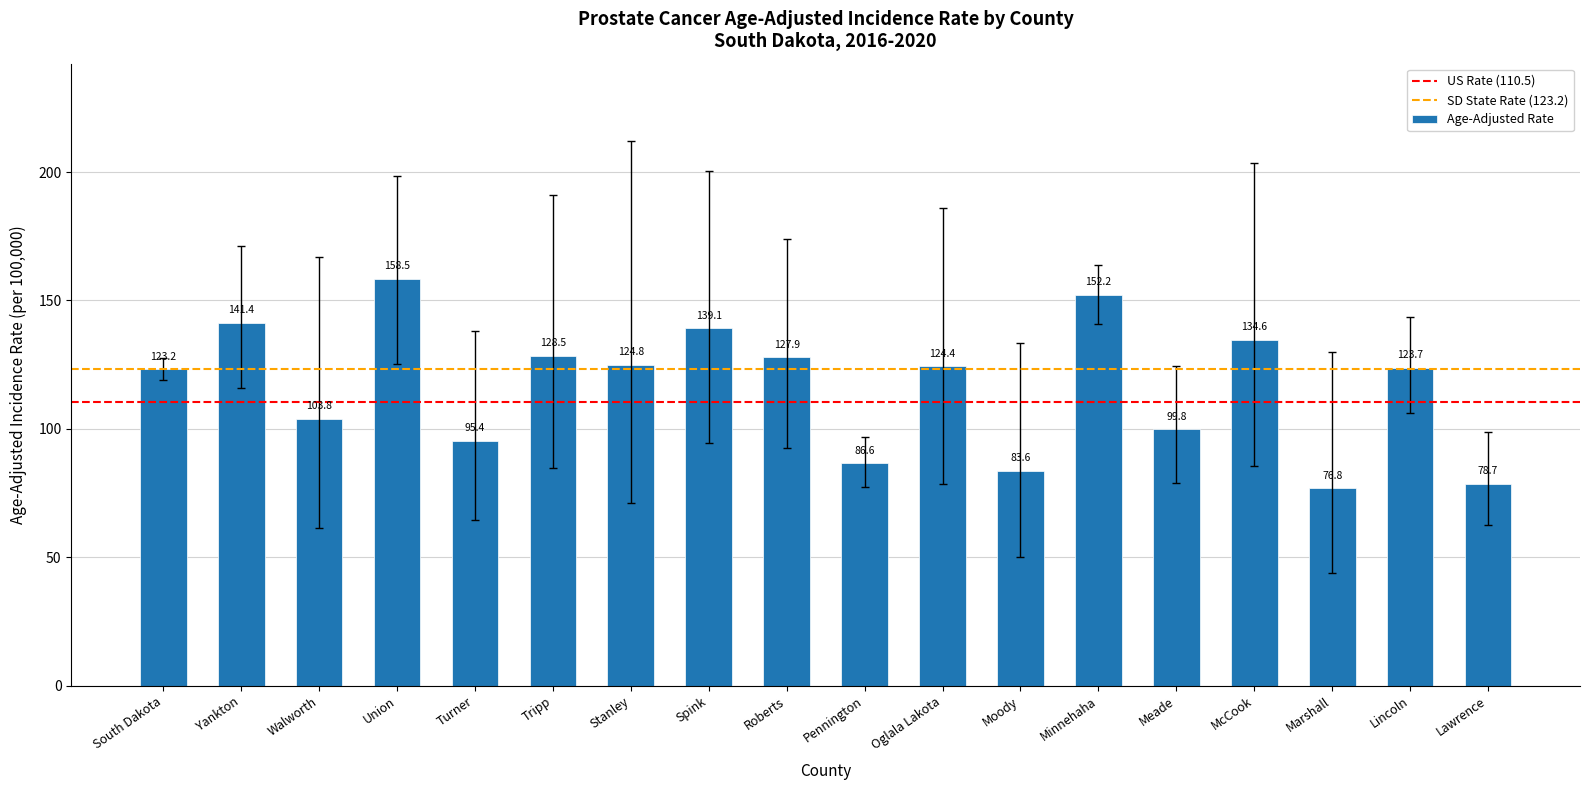

Reading left to right, transcribe all the data shown in this chart.

123.2	141.4	103.8	158.5	95.4	128.5	124.8	139.1	127.9	86.6	124.4	83.6	152.2	99.8	134.6	76.8	123.7	78.7